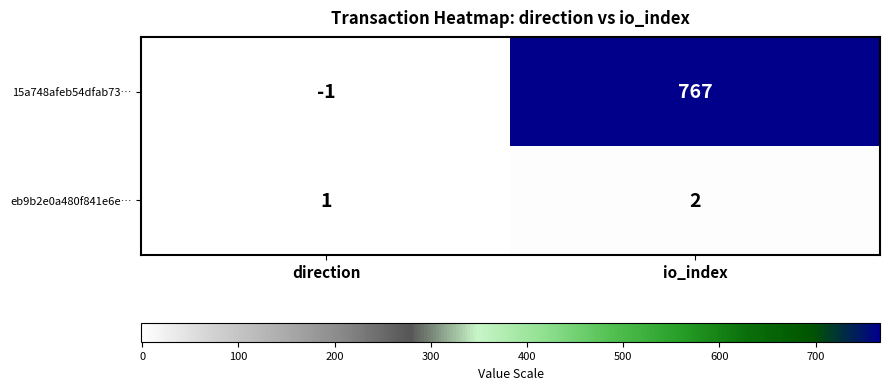

What is the spread (max minus min) of values at io_index?

765